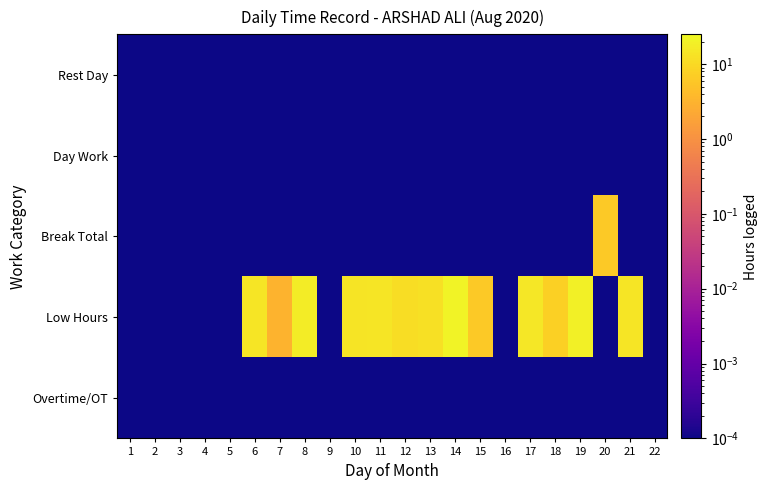

Which series has the largest total across all categories?

Low Hours